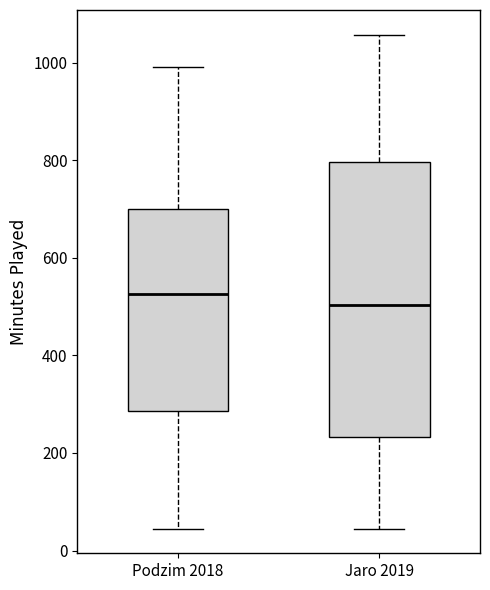

Comparing the boxes themselves (not the whiskers), which one is the tallest?

Jaro 2019